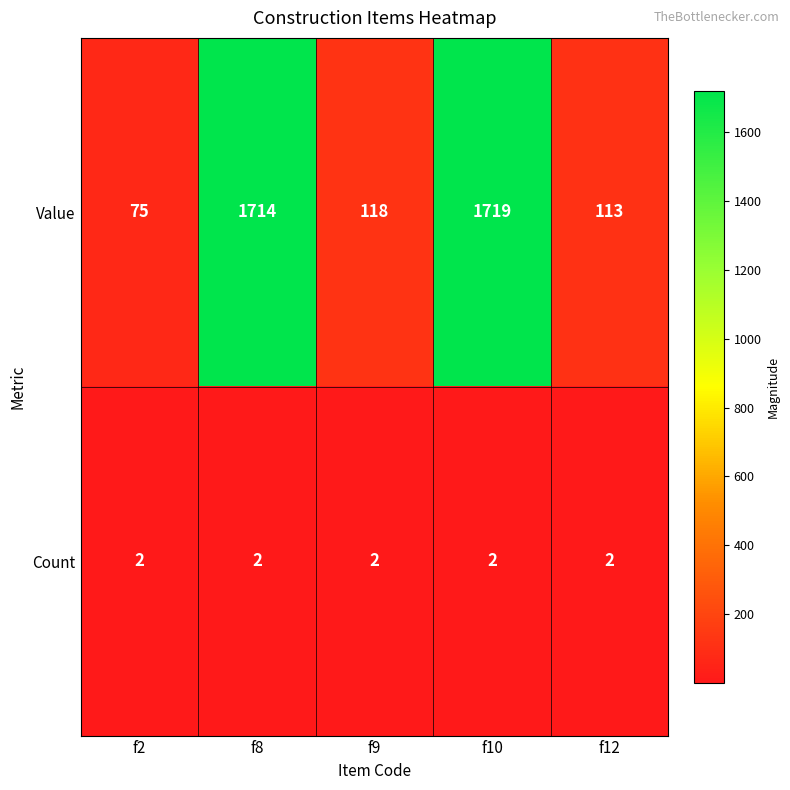

List the labels in order of Value value, smallest first.

f2, f12, f9, f8, f10